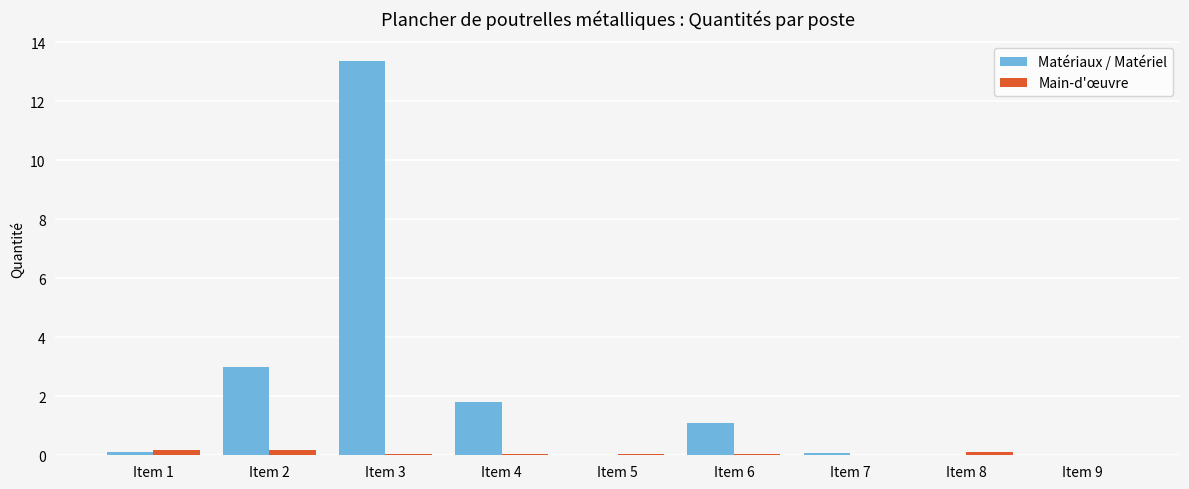

What value does the Main-d'œuvre series have at Item 1?

0.2